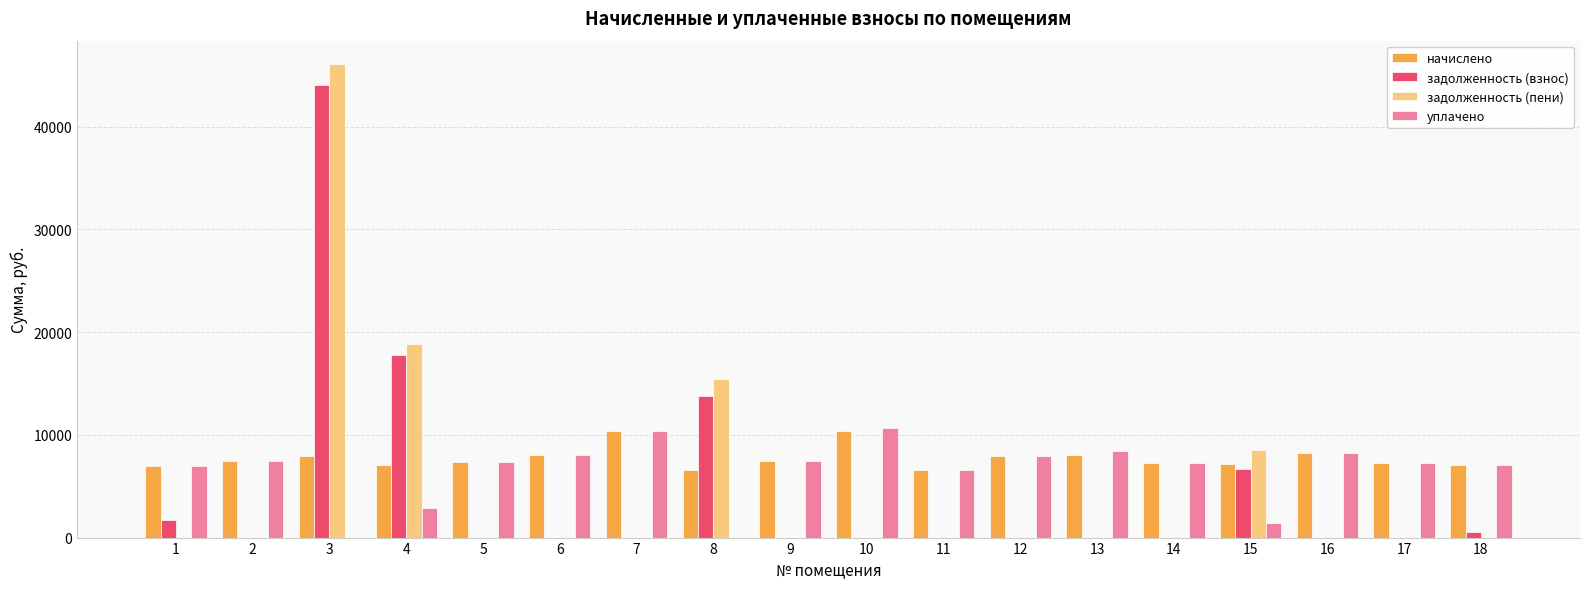

What is the sum of all задолженность (взнос) values?

84692.3